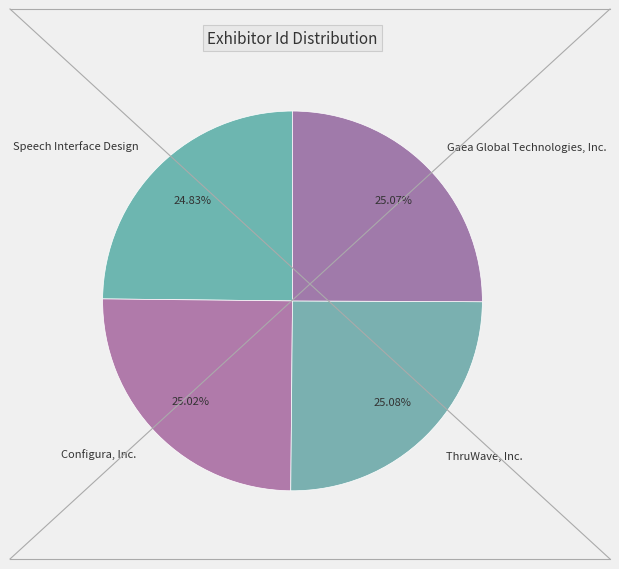

Rank the categories by value from lowest to highest.

Speech Interface Design, Configura, Inc., Gaea Global Technologies, Inc., ThruWave, Inc.